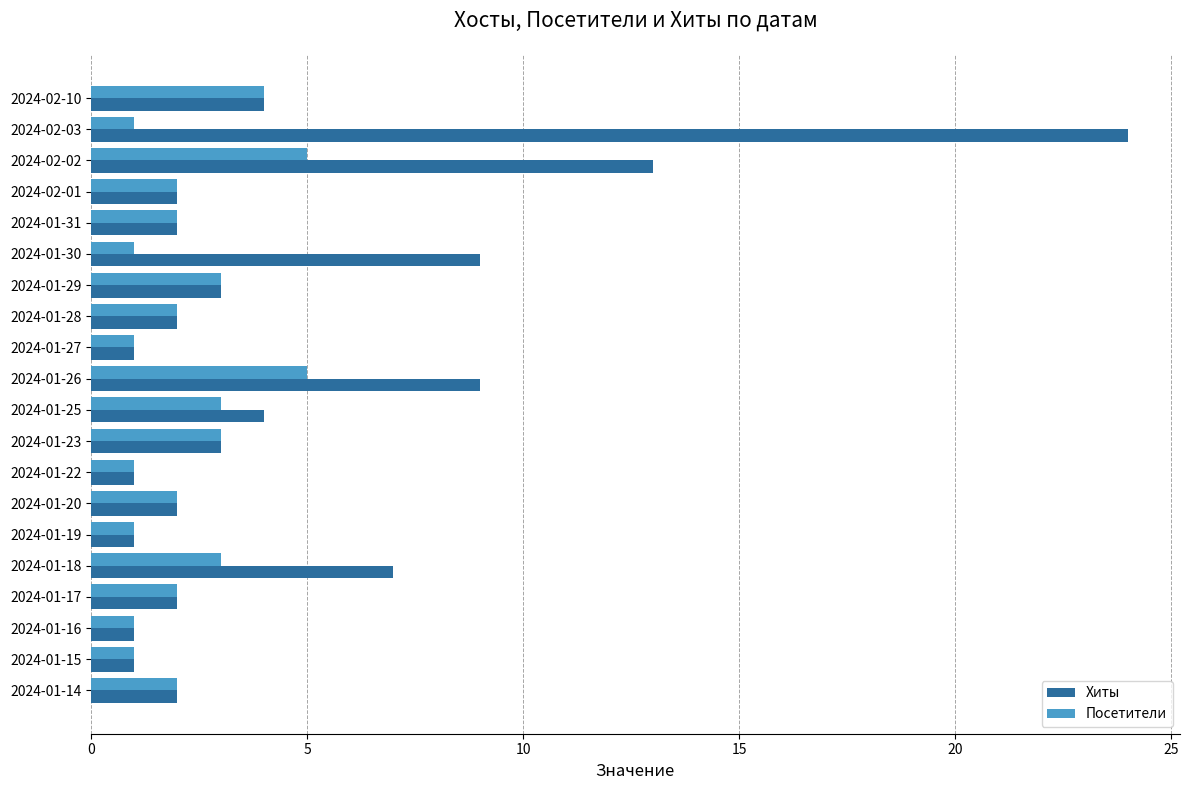

What is the smallest value displayed?

1